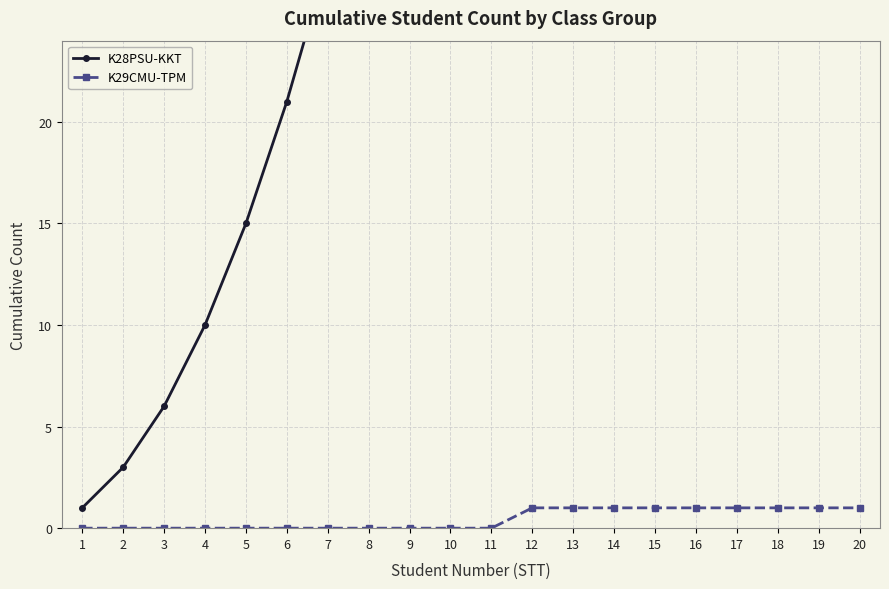

Is it true that K29CMU-TPM equals 1 at 19?

False